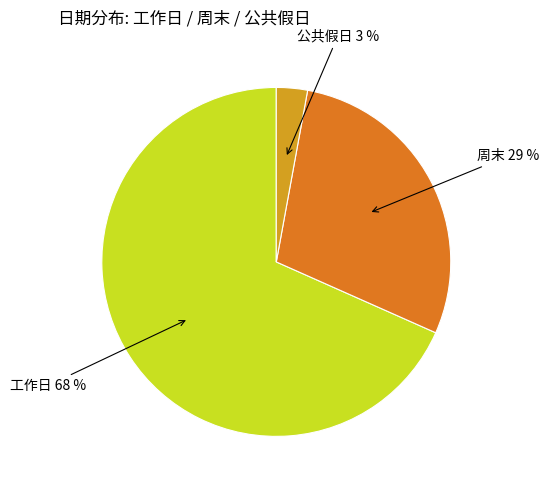

How many segments does this pie chart have?

3